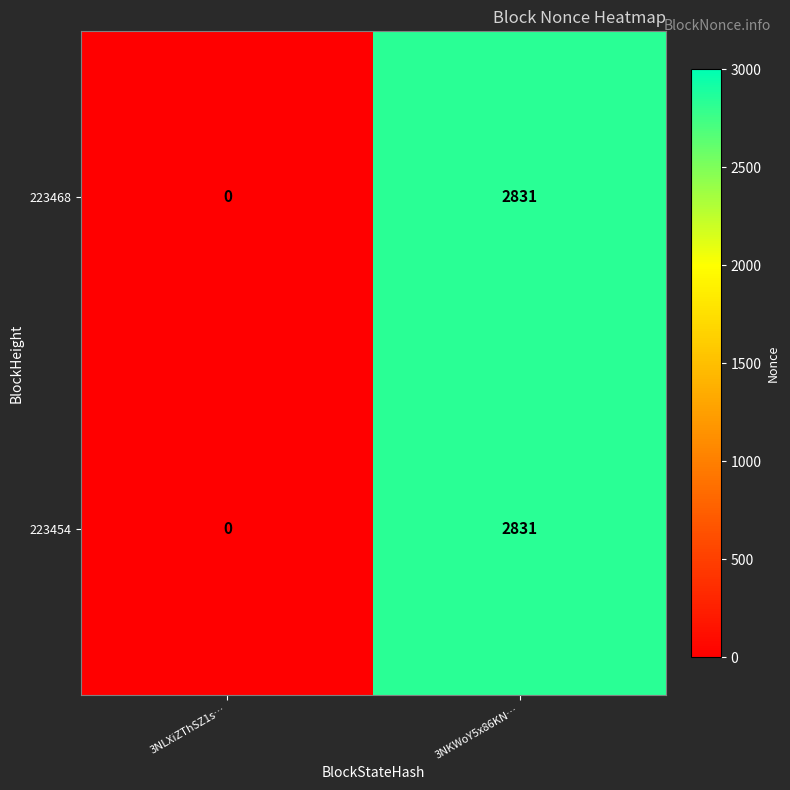

What is the difference between the maximum and minimum values in the 223468 series?

2831